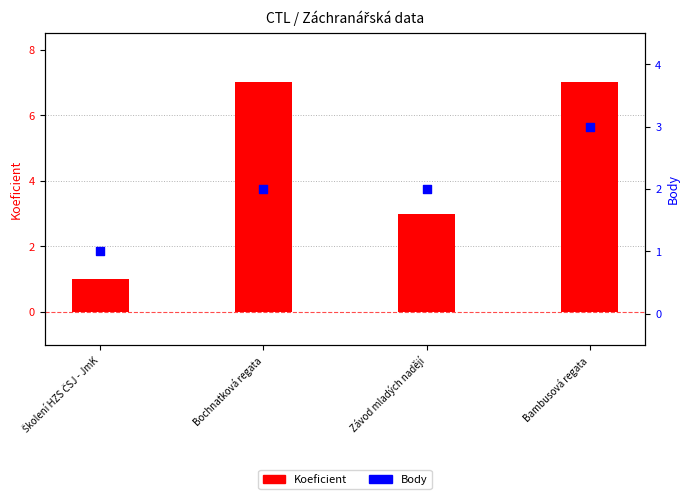

At which category is the sum across all series the highest?

Bambusová regata